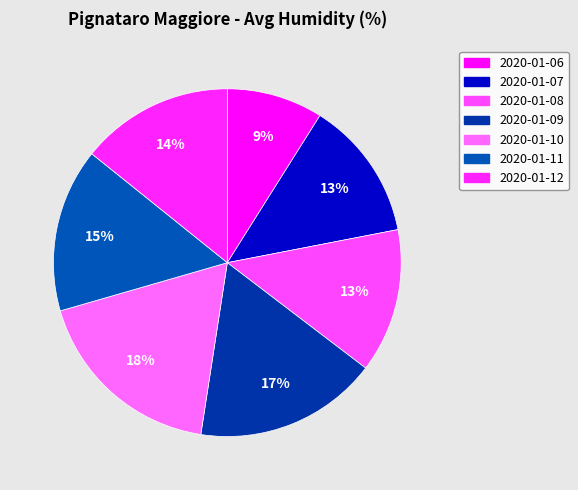

To the nearest percent, what portion does 2020-01-11 represent?

15%